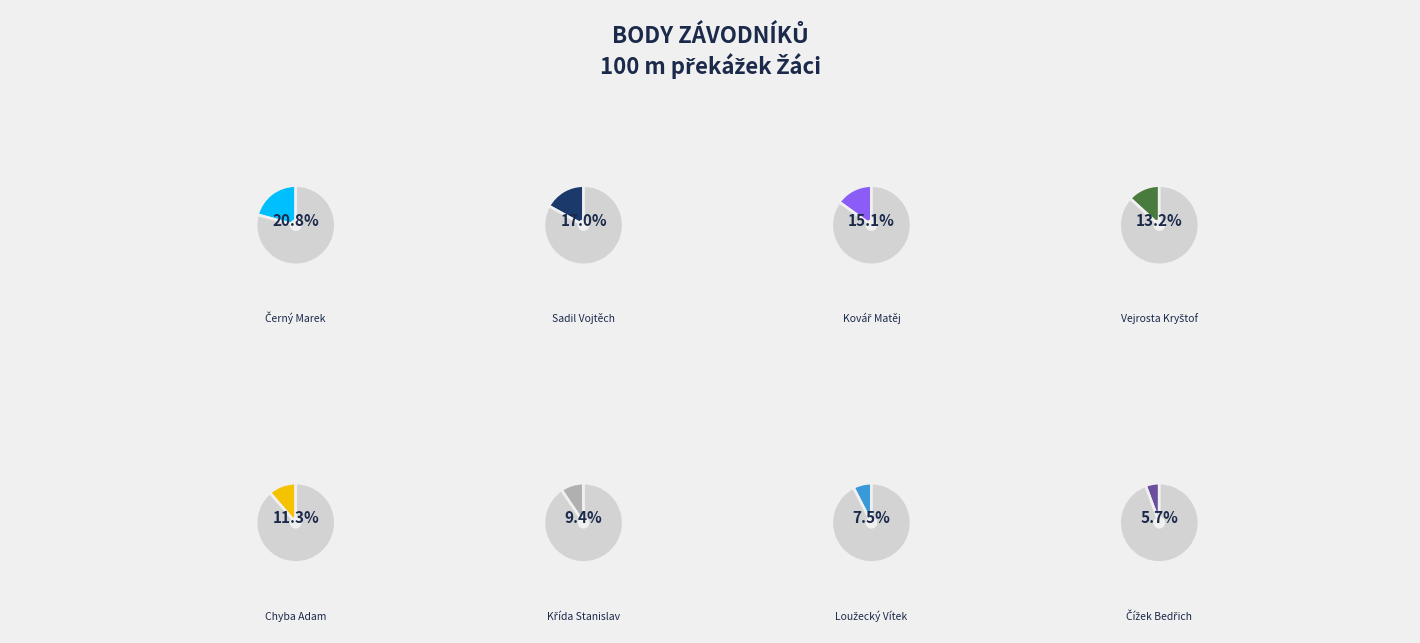

How many slices are in this pie chart?

8